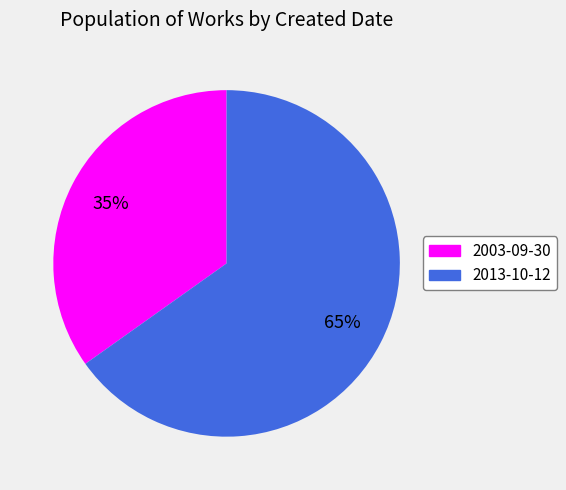

Which category accounts for the majority?

2013-10-12